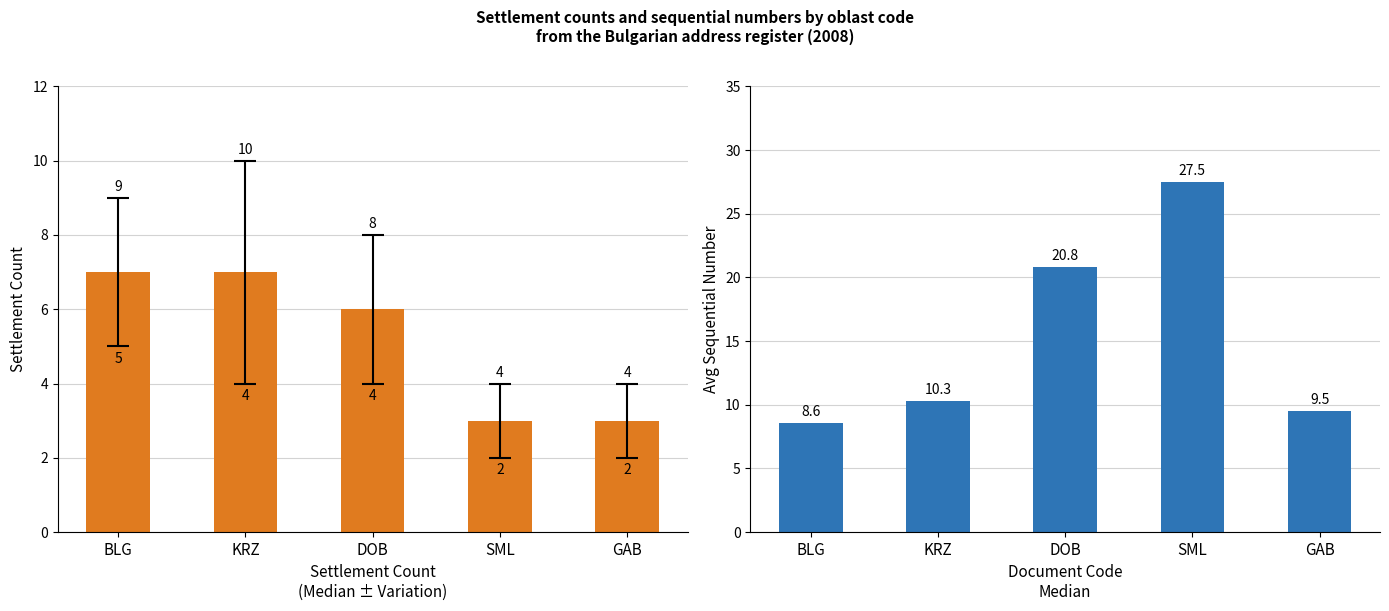

How many groups of bars are there?

5